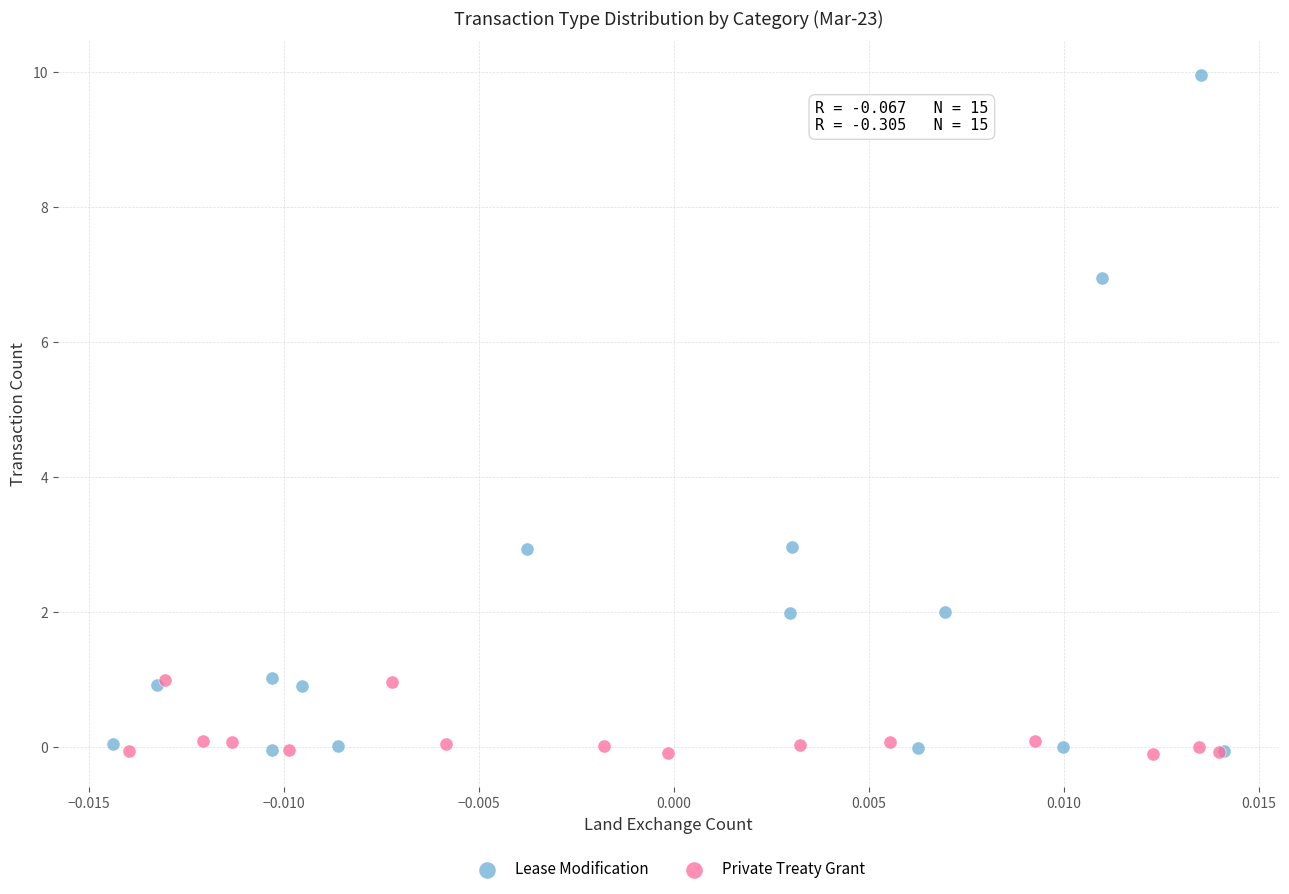

Which series has the widest spread of Y values?

Lease Modification